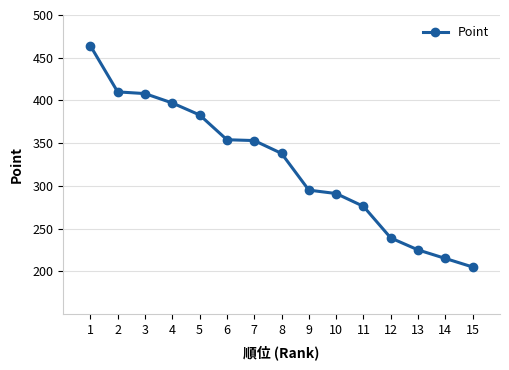

True or false: the data has more than 2 interior local peaks.

False